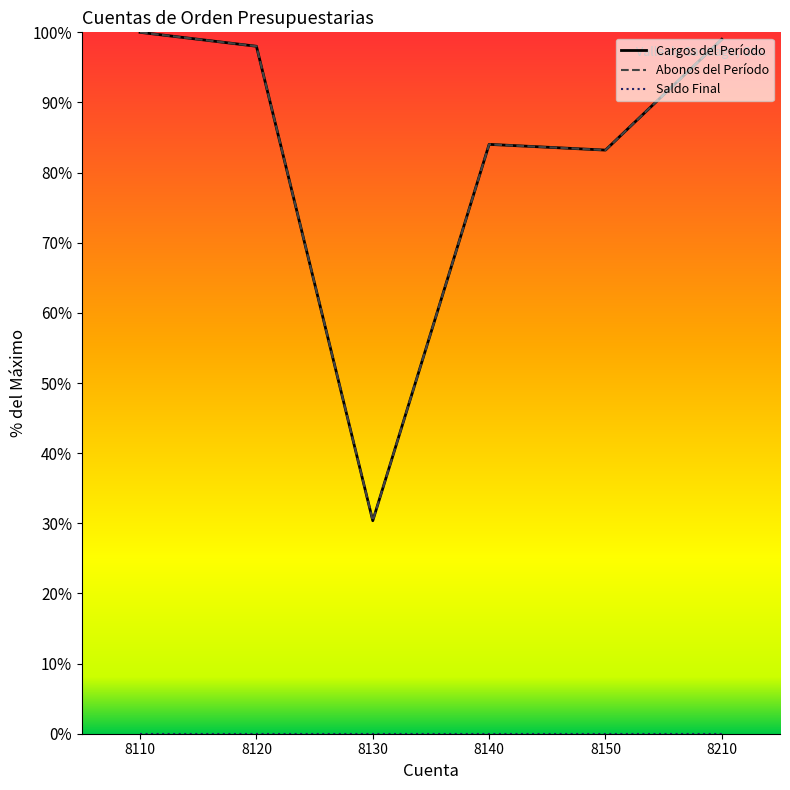

Between 8140 and 8210, which is larger?

8210